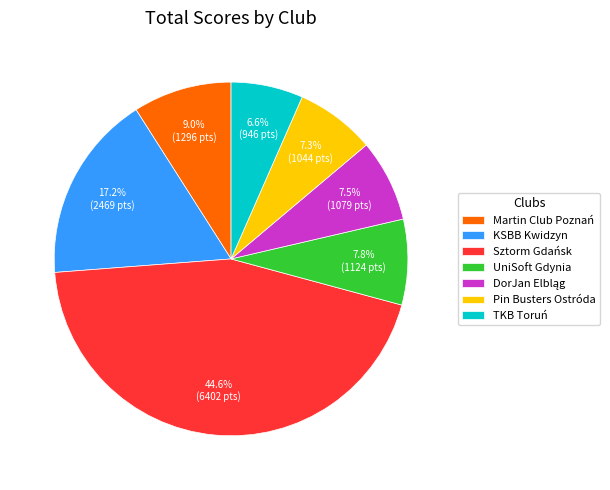

What is the total percentage of Sztorm Gdańsk and Martin Club Poznań?

53.6%